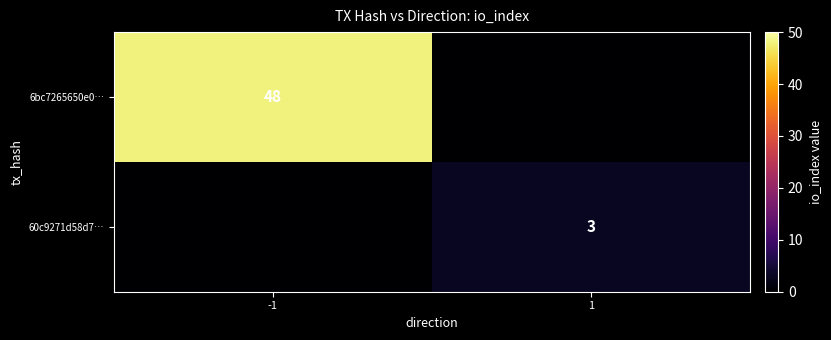

Is it true that 60c9271d58d7… equals 3 at 1?

True